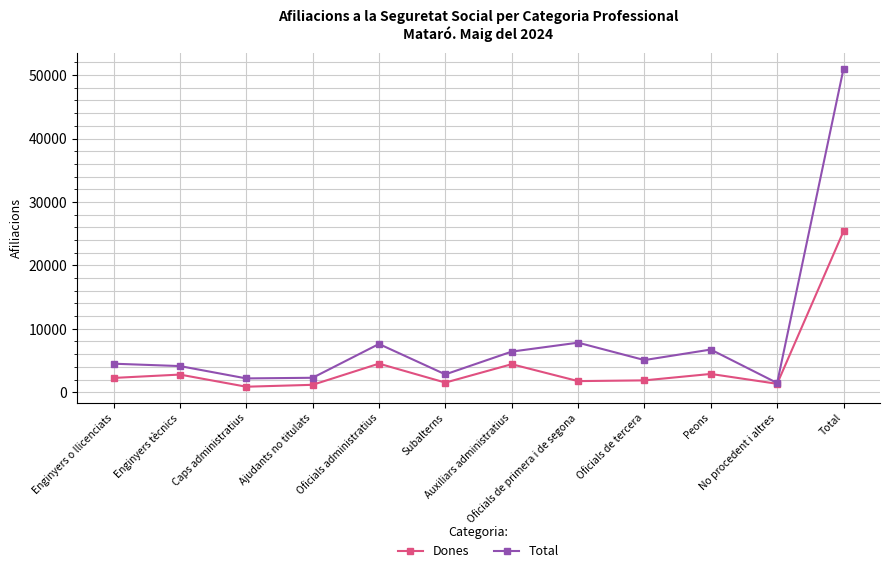

In Dones, how many points are lower than both neighbors (excluding endpoints)?

4